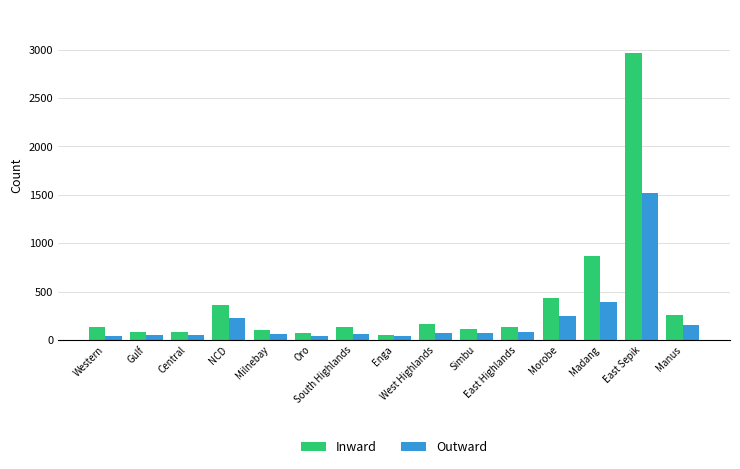

What is the sum of all Outward values?

3121